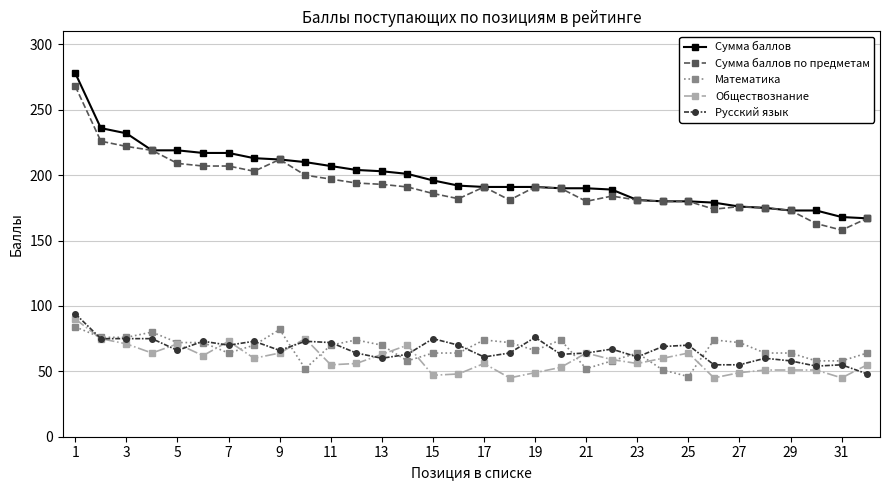

True or false: Русский язык has more than 0 interior local peaks.

True